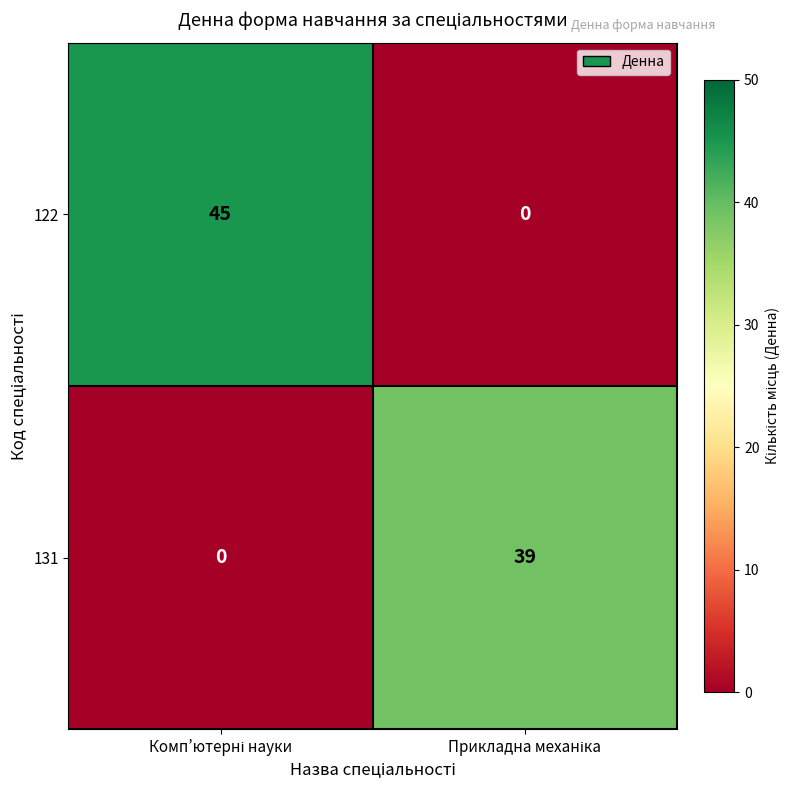

Rank the series by their average value, from highest to lowest.

122, 131